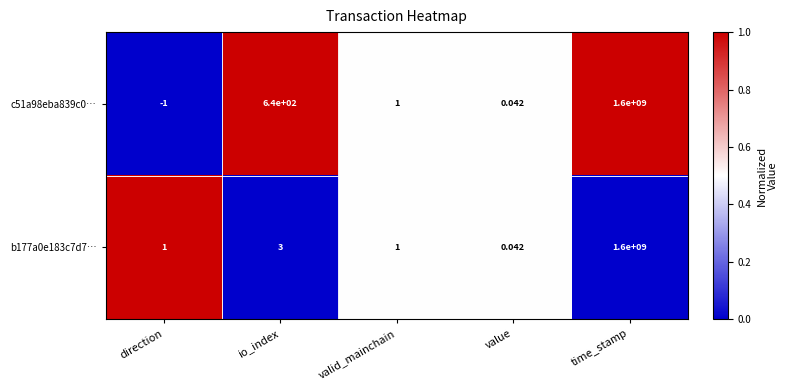

At how many categories does at least one series exceed 0?

5